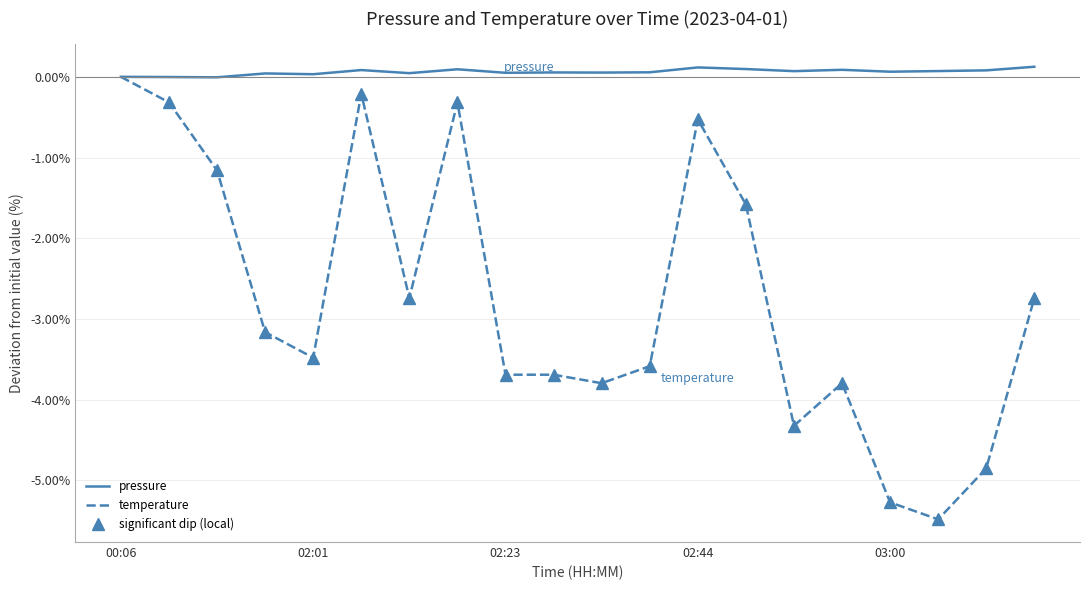

At which label is temperature closest to -2?

13